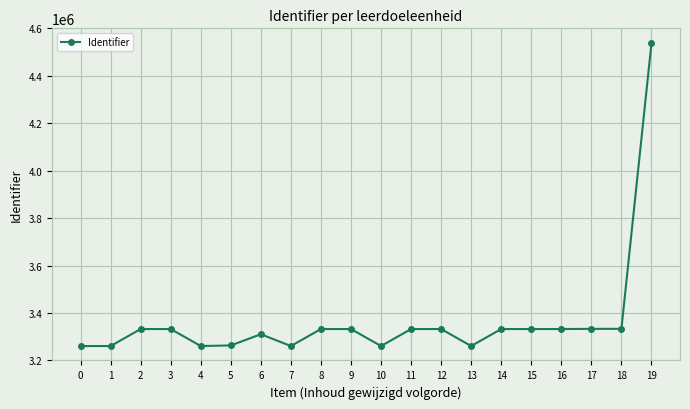

What is the average value?

3366664